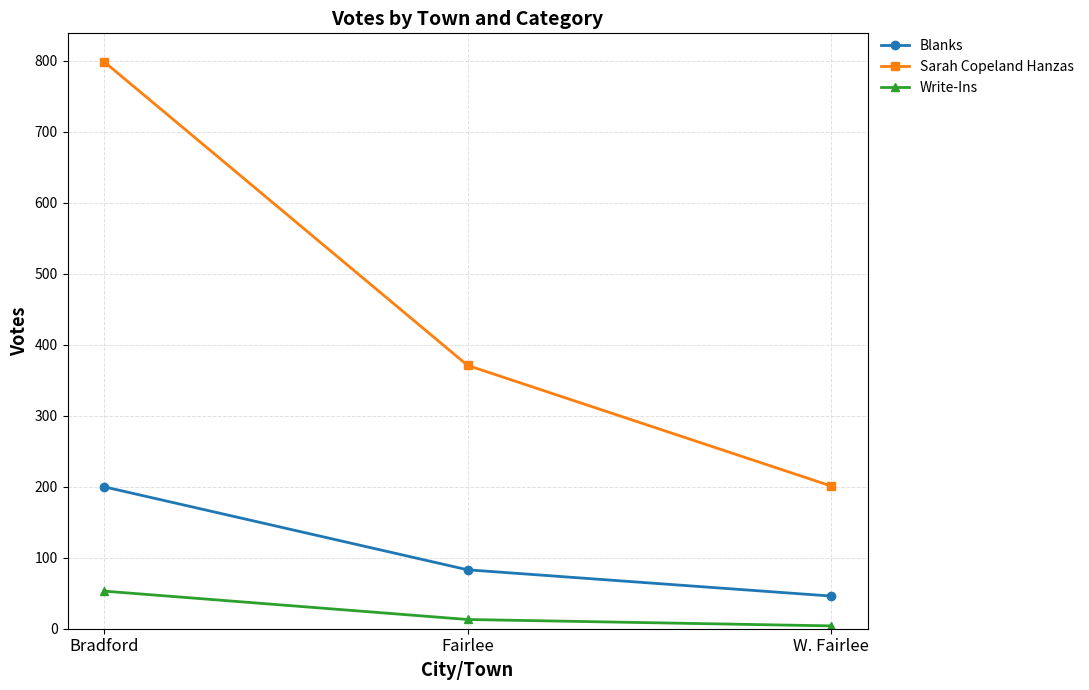

List the series in order of their peak value, highest first.

Sarah Copeland Hanzas, Blanks, Write-Ins